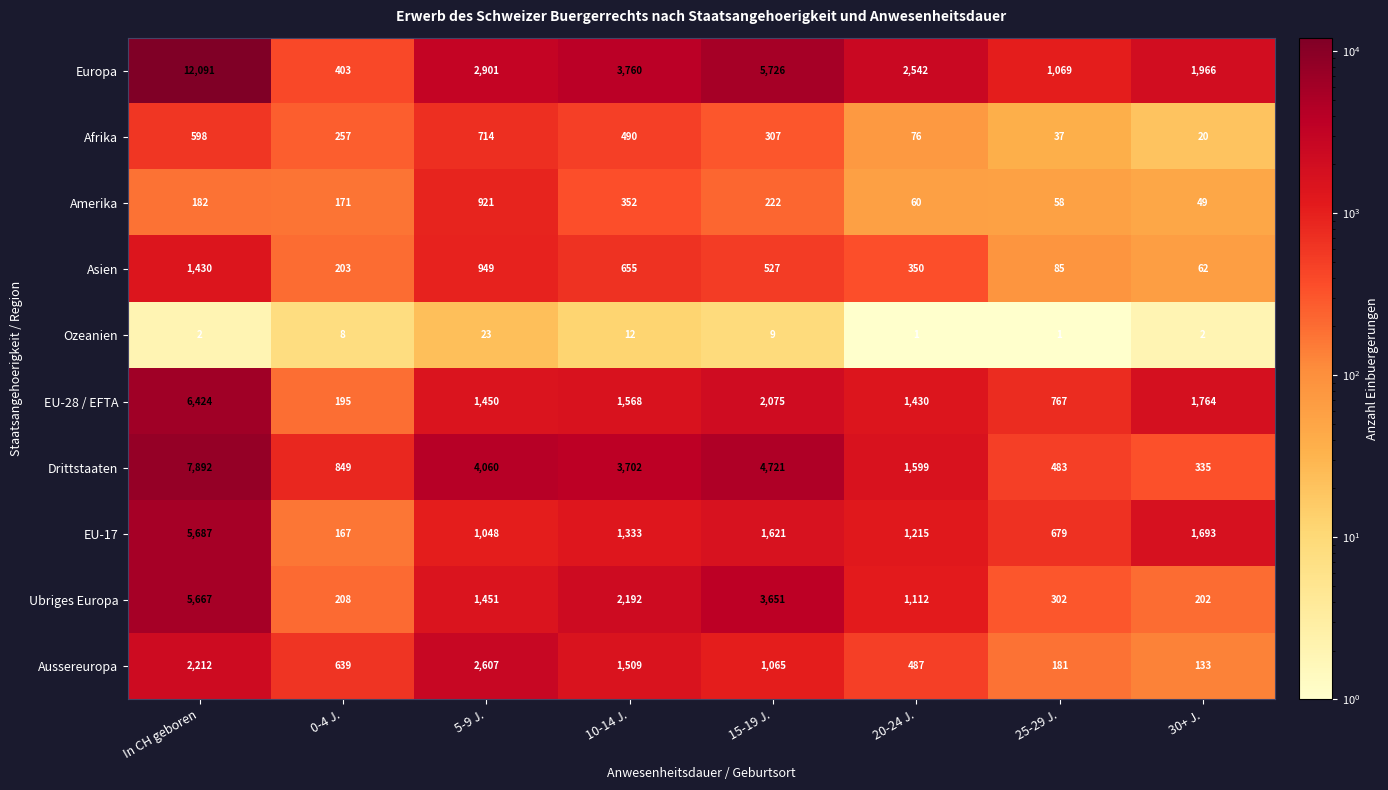

What is the minimum value shown in the chart?

1